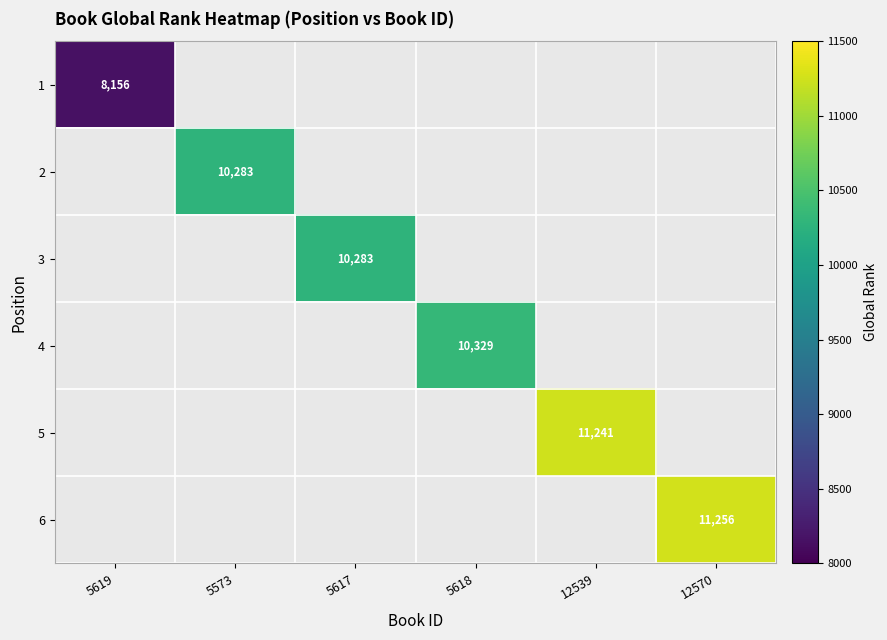

The value of 2 at 5573 is 17924. True or false?

False